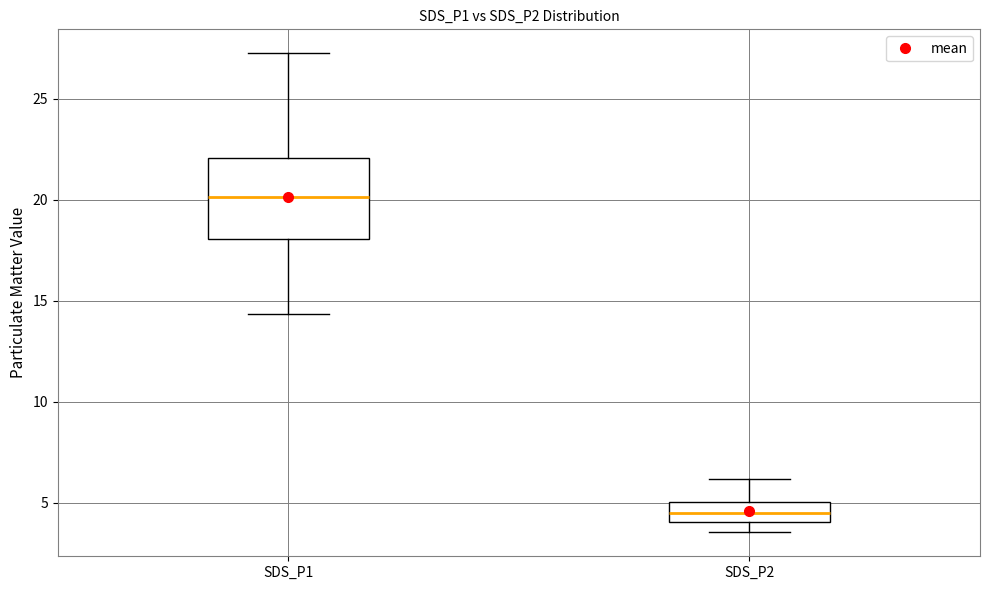

Which box is the tallest, from its lower edge to its upper edge?

SDS_P1